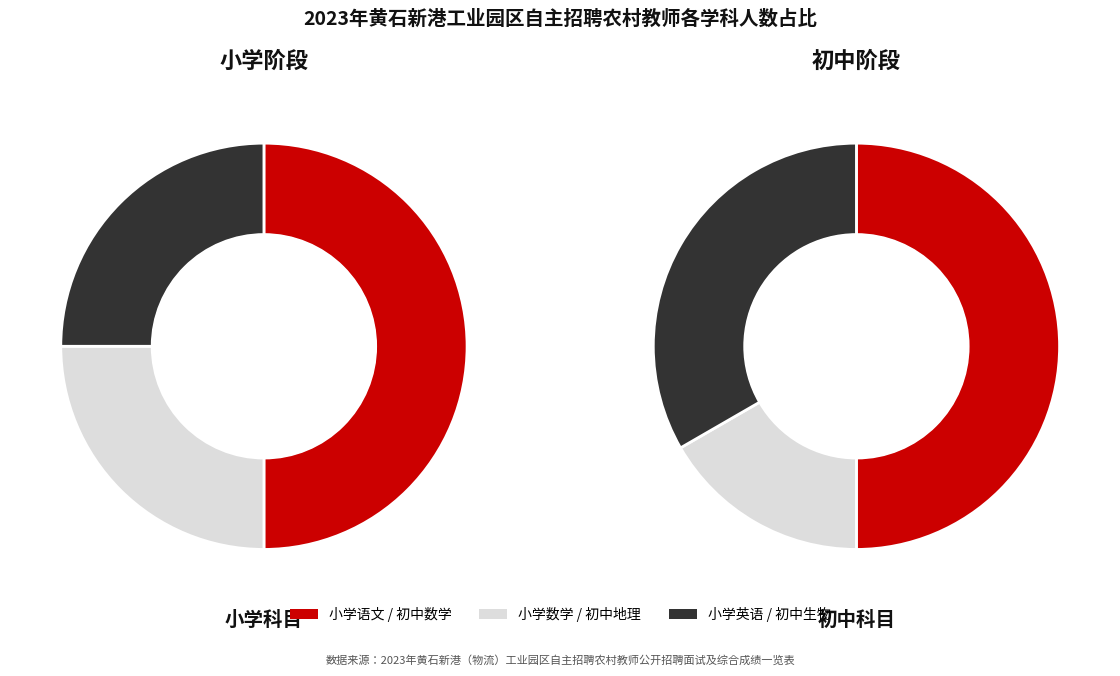

True or false: 小学英语 accounts for 31% of the total.

False